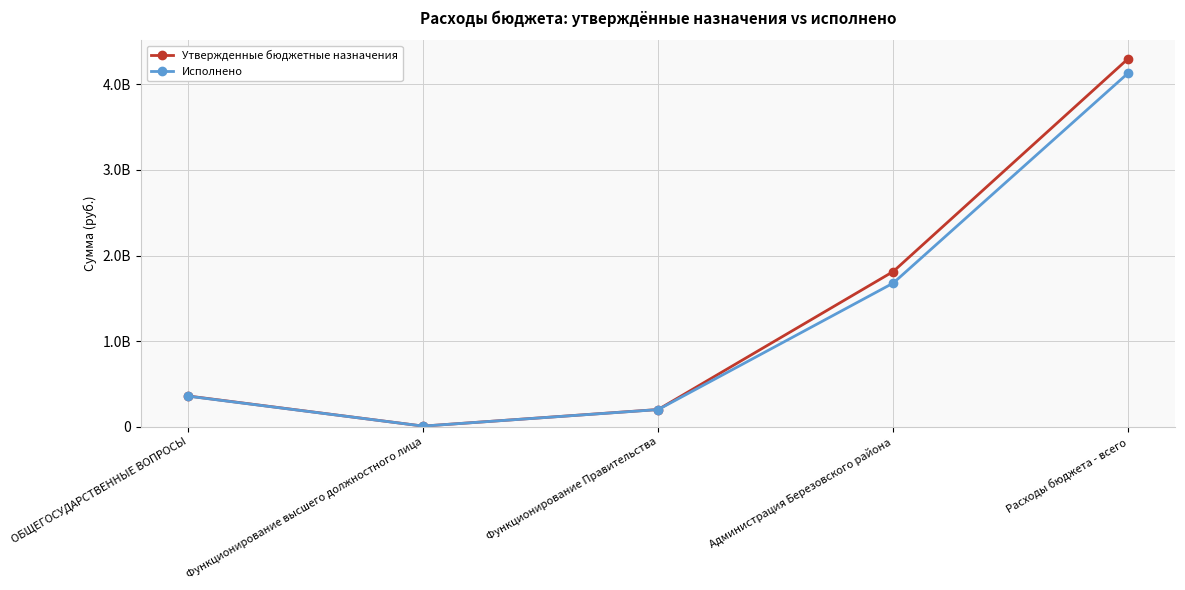

What are all the series names shown in the legend?

Утвержденные бюджетные назначения, Исполнено